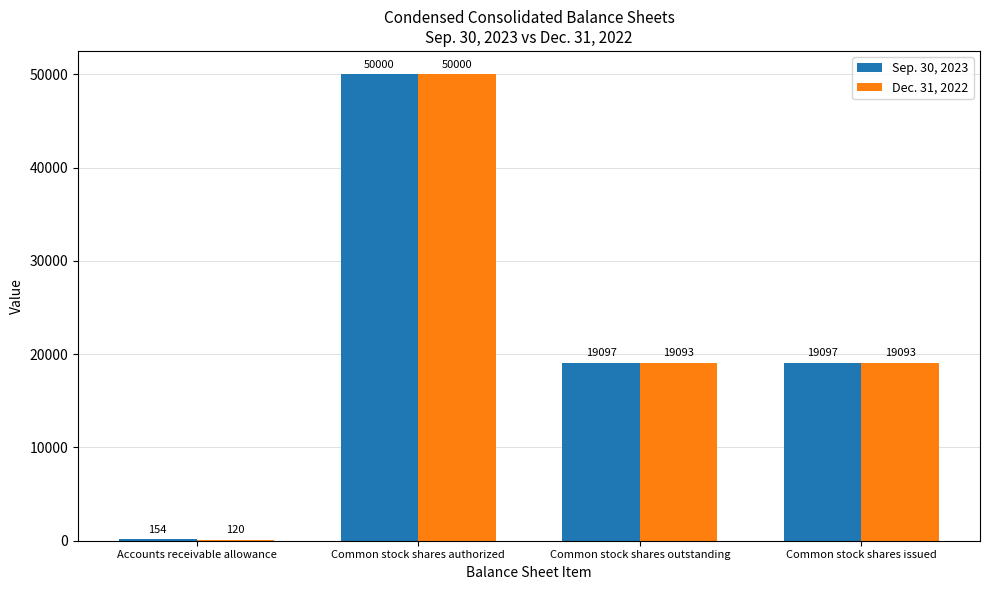

Reading left to right, what are all the values shown in this chart?

Sep. 30, 2023: Accounts receivable allowance=154	Common stock shares authorized=50000	Common stock shares outstanding=19097	Common stock shares issued=19097
Dec. 31, 2022: Accounts receivable allowance=120	Common stock shares authorized=50000	Common stock shares outstanding=19093	Common stock shares issued=19093